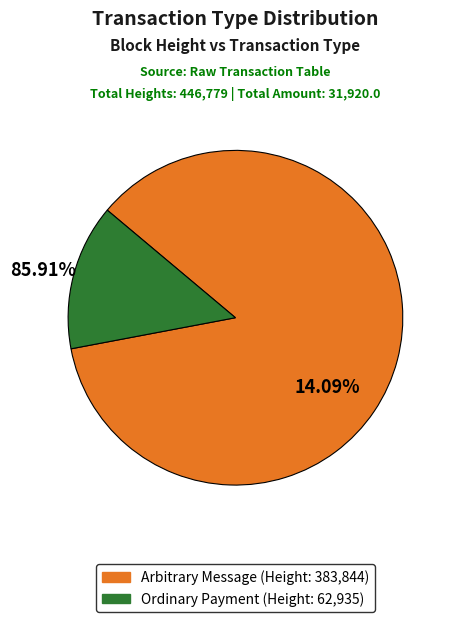

Is it true that 383844 is 99% of the pie?

False